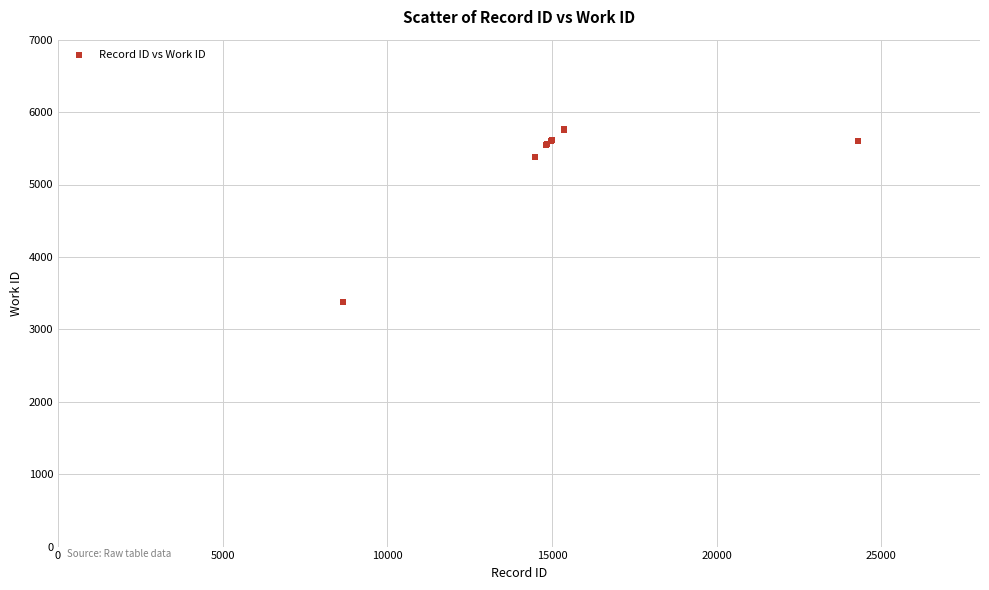

What Y value in the scatter plot is closest to 4570?

5385